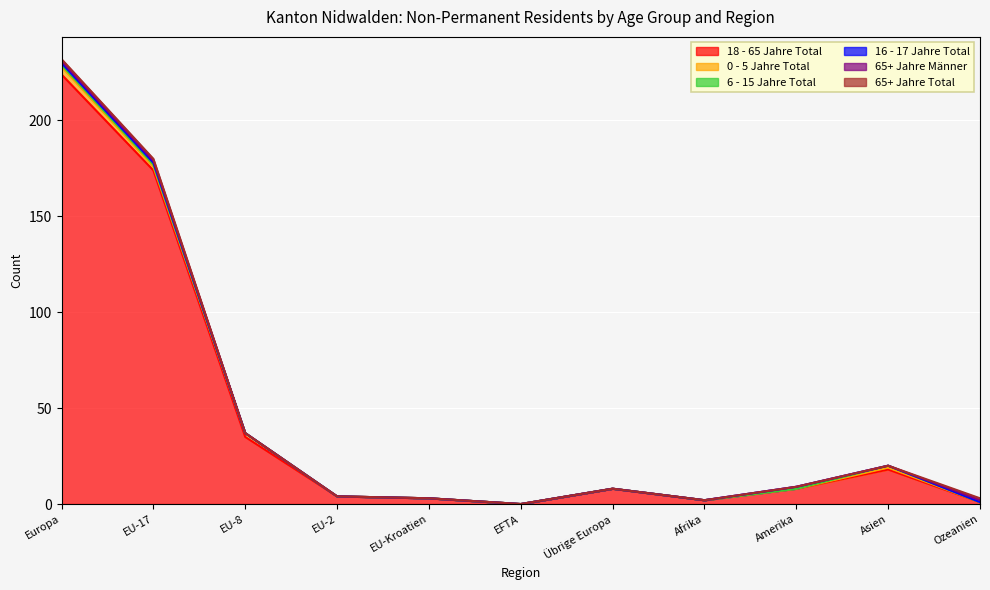

True or false: 18 - 65 Jahre Total and 0 - 5 Jahre Total cross at least once.

False